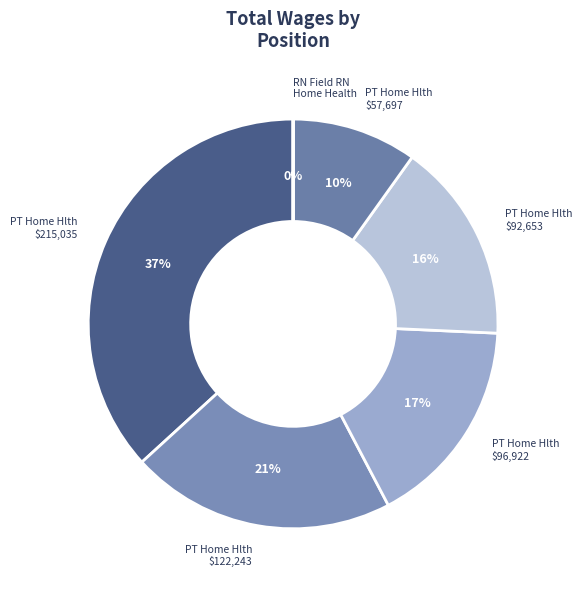

To the nearest percent, what is the average slice percentage?

17%